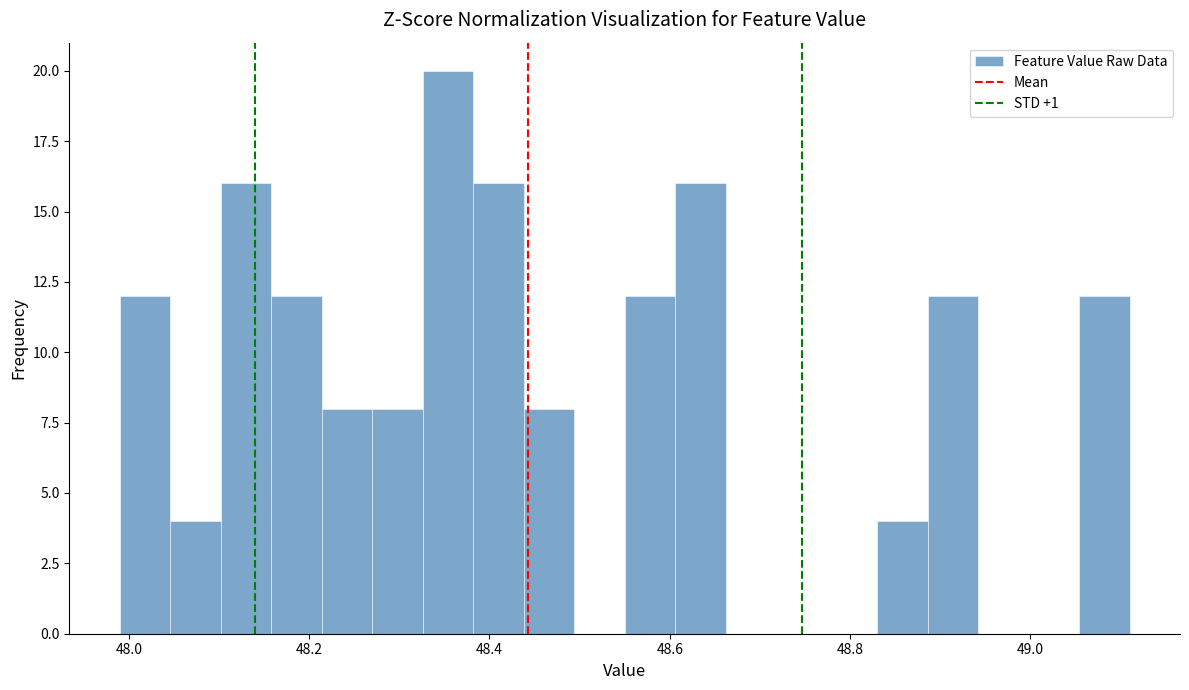

Around what value on the x-axis is the tallest bar? Give the approximate position of its centre, as read against the axis.

48.36